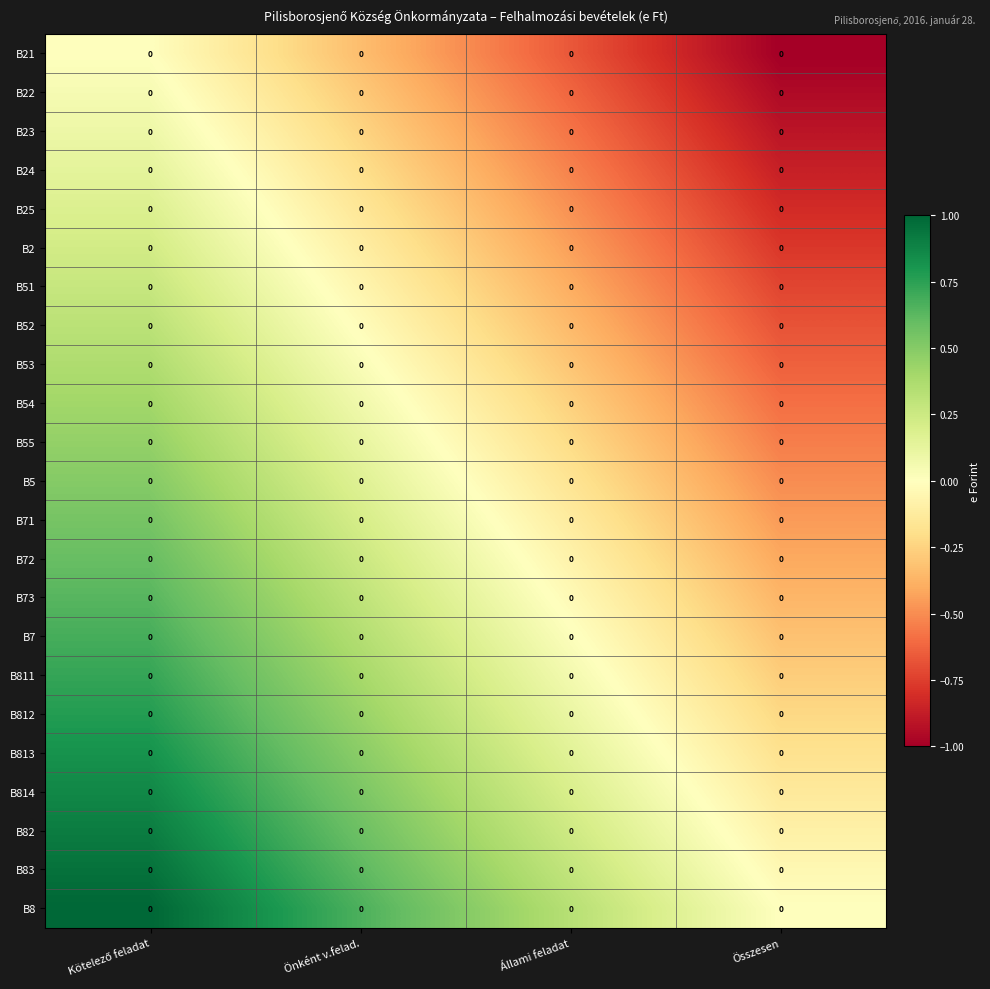

Between Önként v.felad. and Összesen, which series saw the biggest shift?

row_0